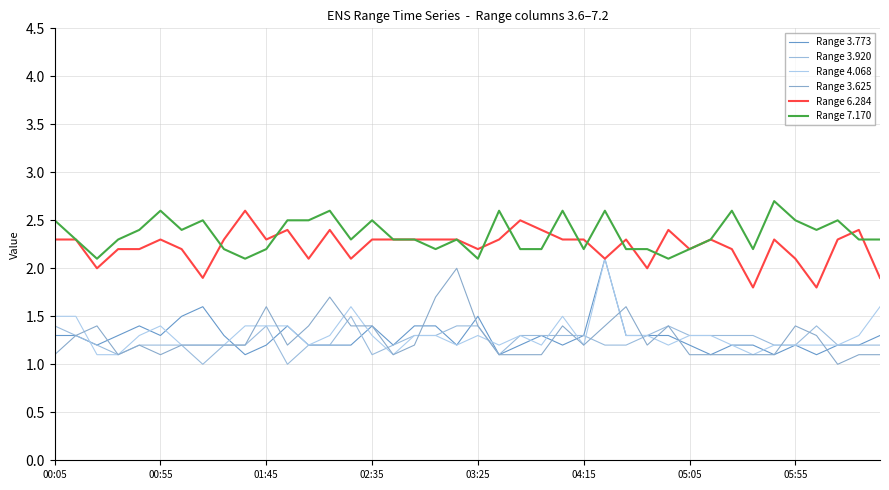

True or false: Range 3.773 and Range 7.170 cross at least once.

False